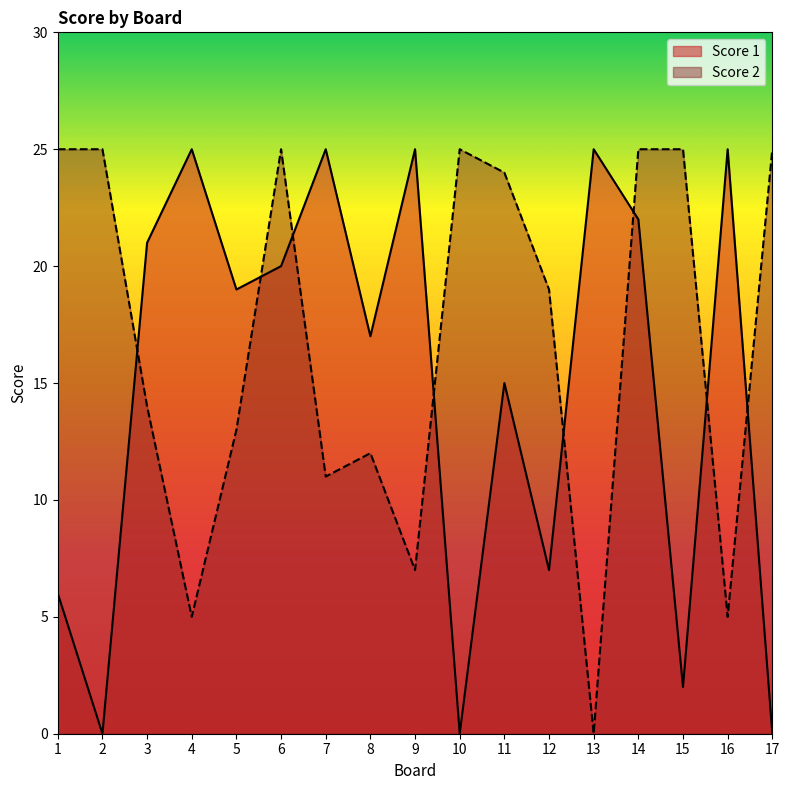

Which series ends up on top after the final intersection of Score 1 and Score 2?

Score 2